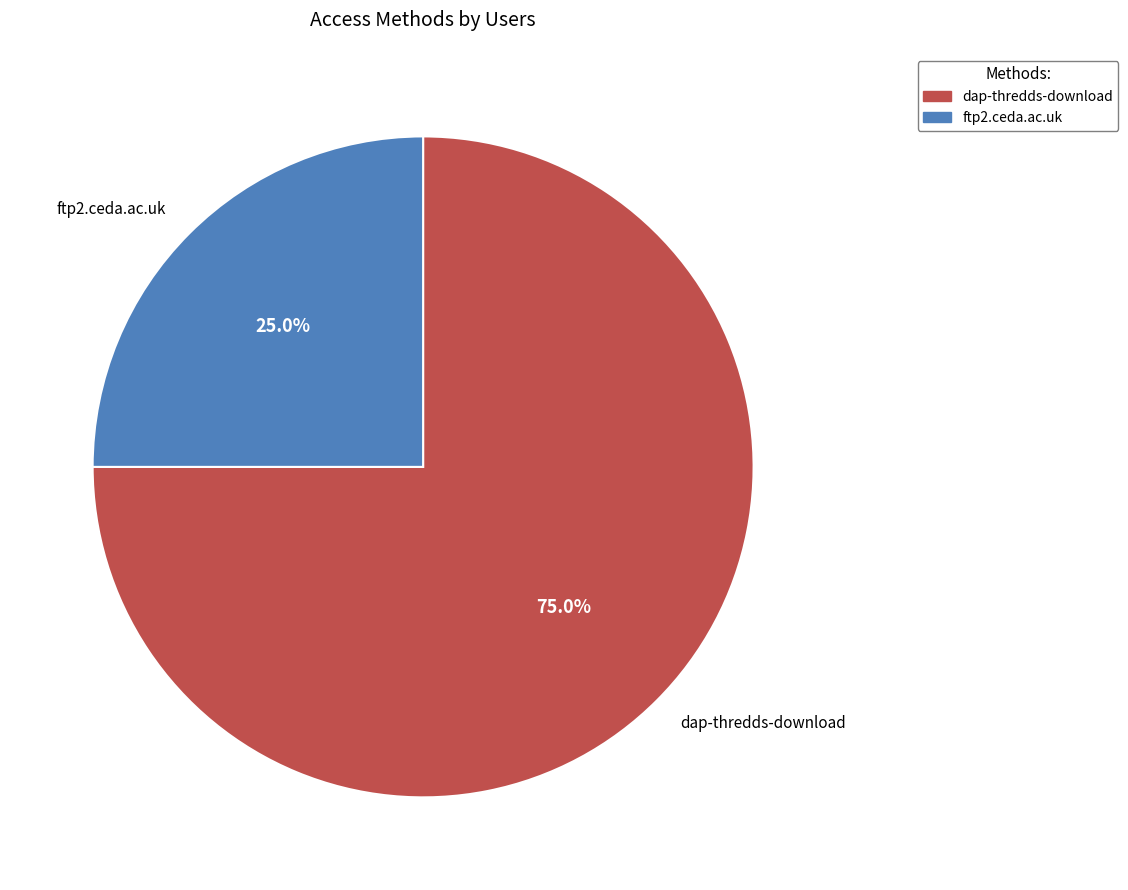

Combined, do ftp2.ceda.ac.uk and dap-thredds-download account for over 50%?

Yes